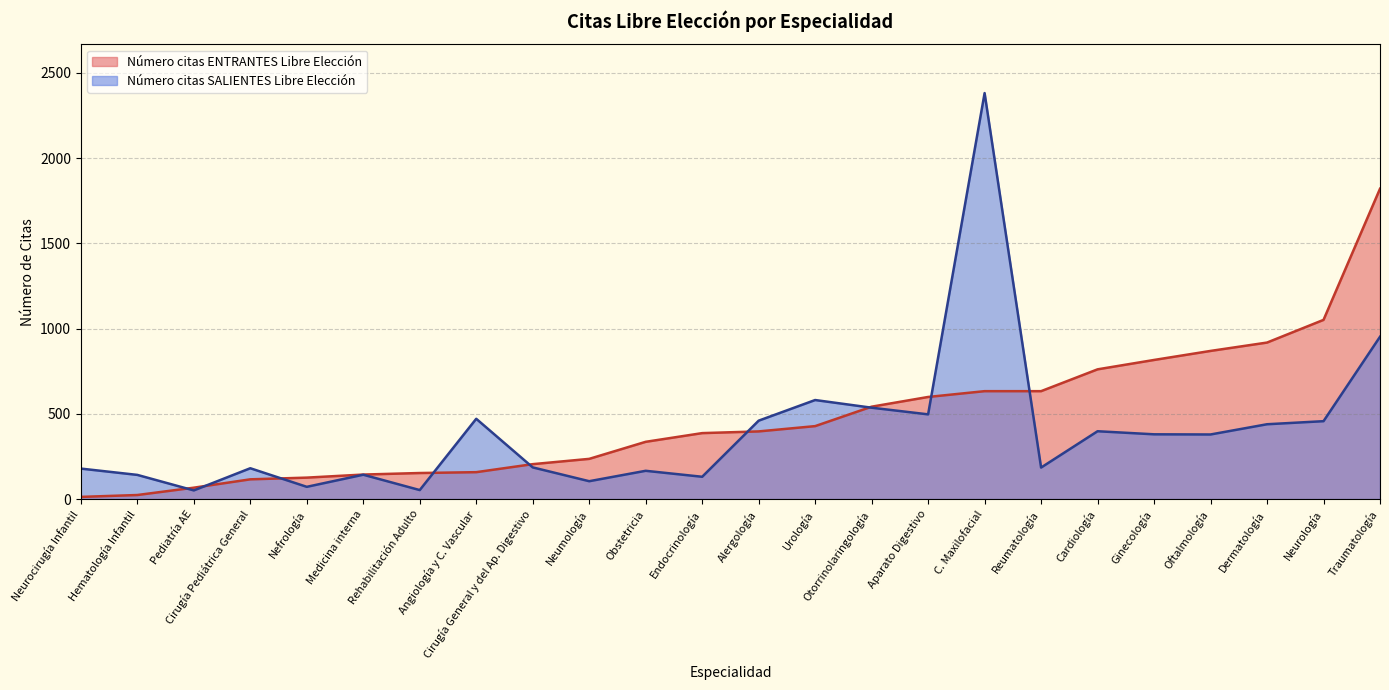

What is the average value of the Número citas ENTRANTES Libre Elección series?

476